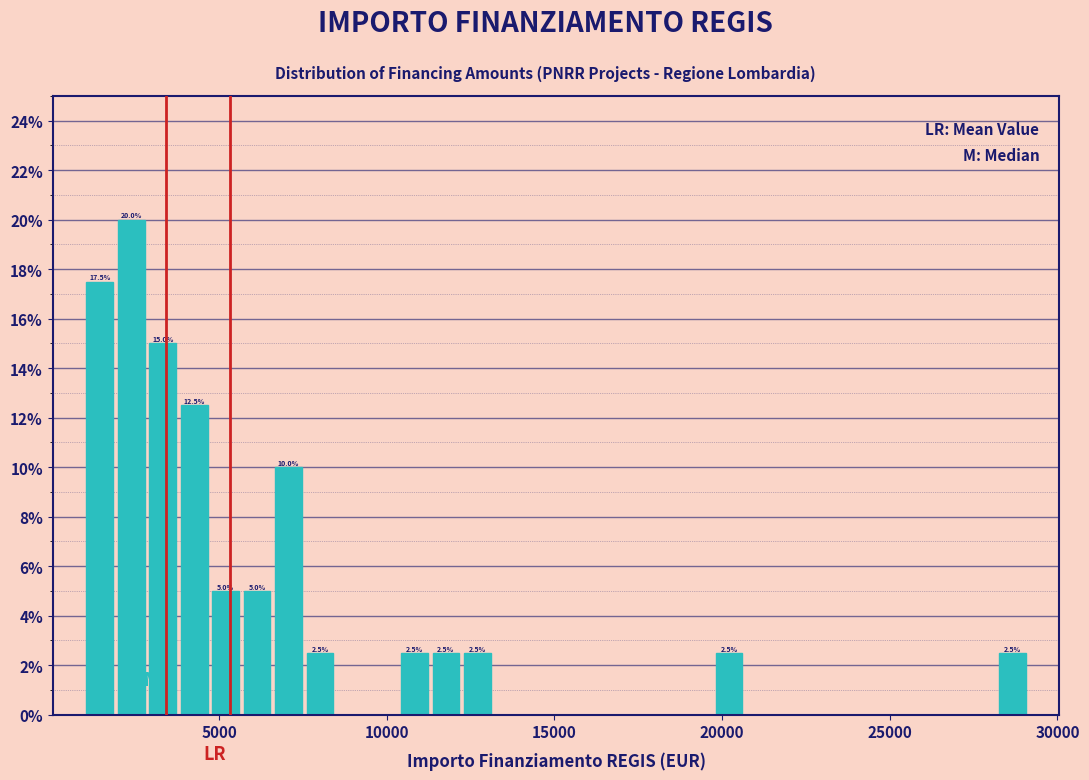

Read against the x-axis, roughly where is the centre of the tallest bar?

2500